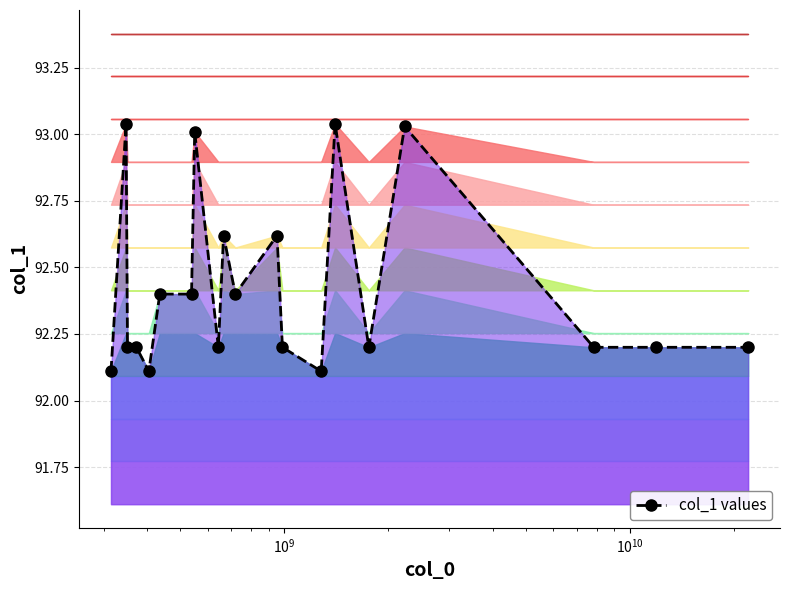

Reading left to right, list all the values displayed in this chart.

92.1	93.0	92.2	92.2	92.1	92.4	92.4	93.0	92.2	92.6	92.4	92.6	92.2	92.1	93.0	92.2	93.0	92.2	92.2	92.2